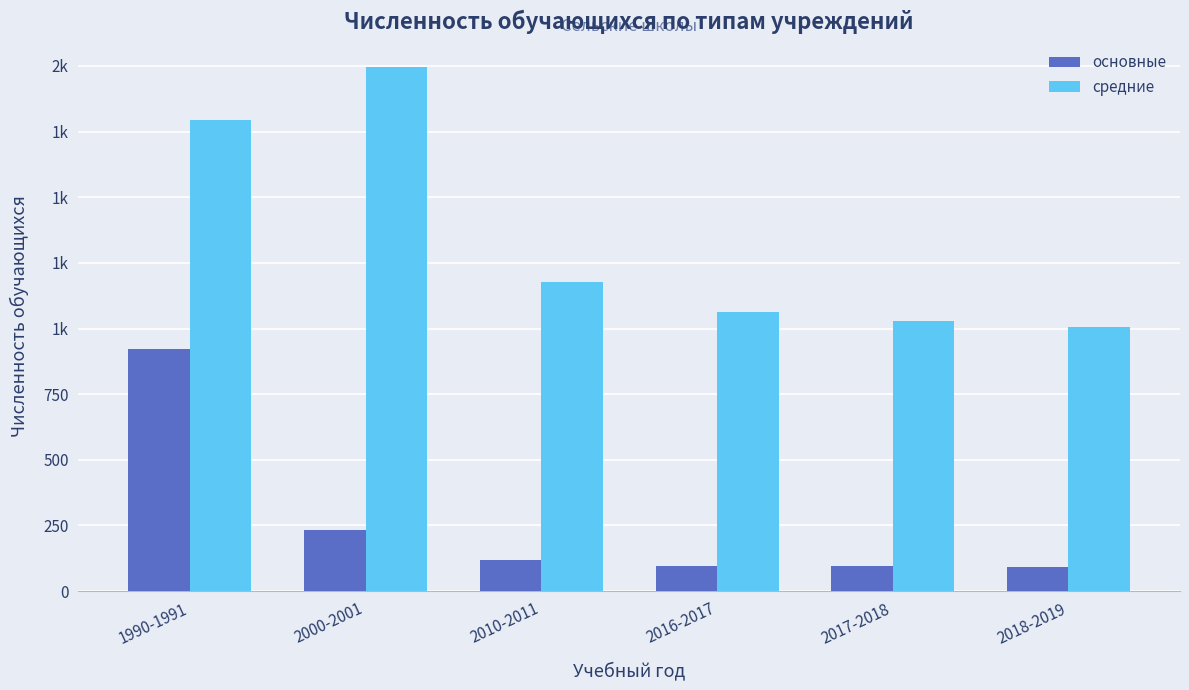

The средние series shows 2019 at 2010-2011. True or false?

False